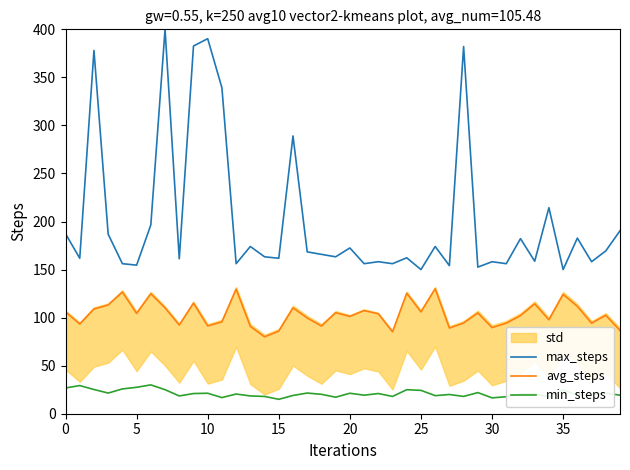

True or false: max_steps has a value of 73.5 at 0.

False